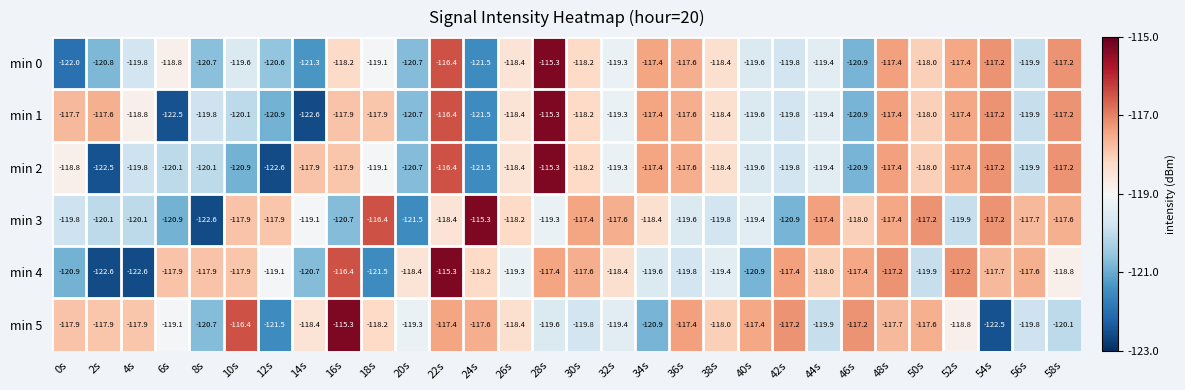

How many categories are shown in the chart?

30